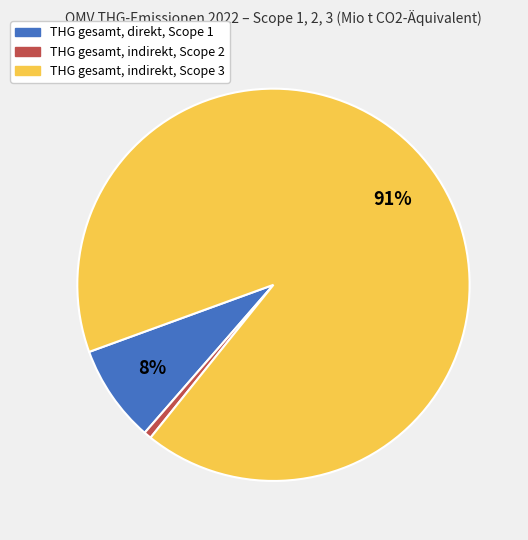

Is there a majority slice in this chart?

Yes